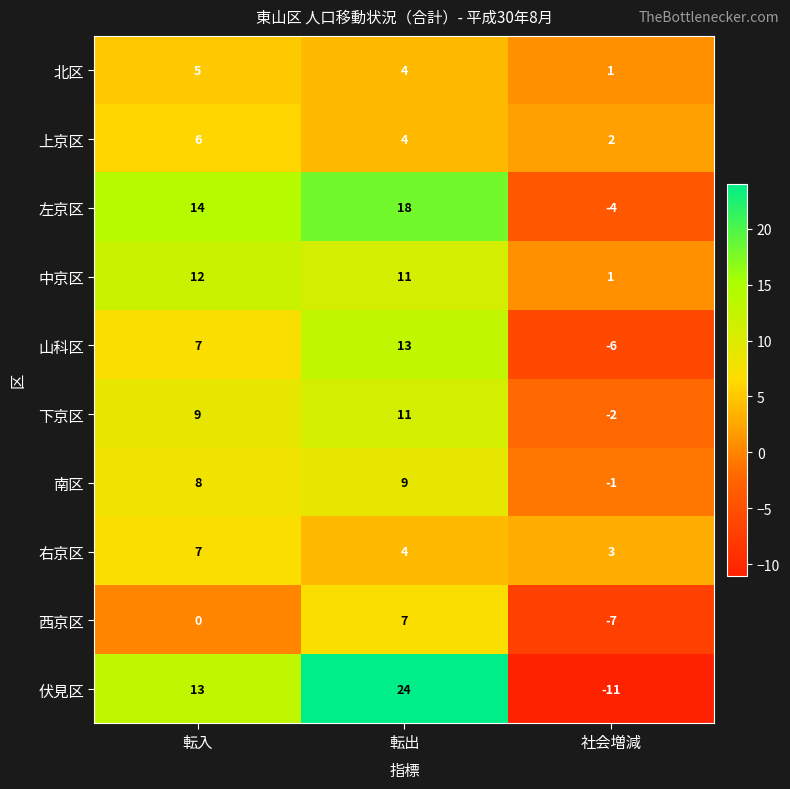

True or false: 下京区 has a value of 9 at 転入.

True